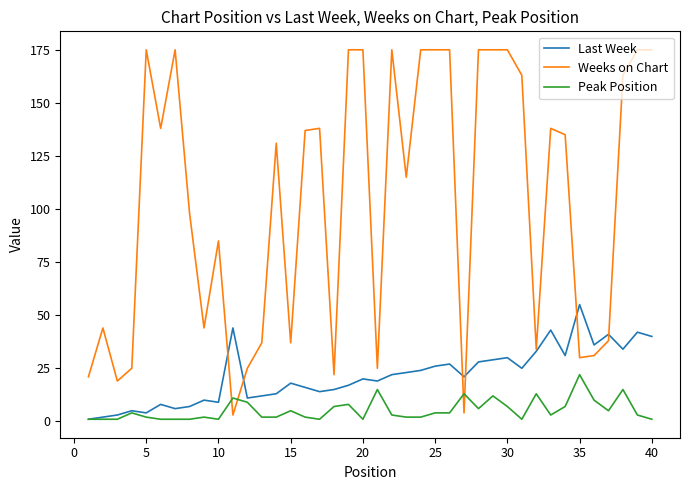

What are all the series names shown in the legend?

Last Week, Weeks on Chart, Peak Position